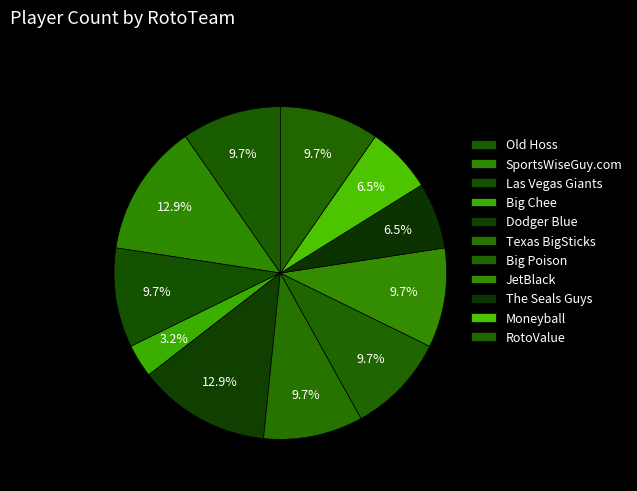

How many segments does this pie chart have?

11